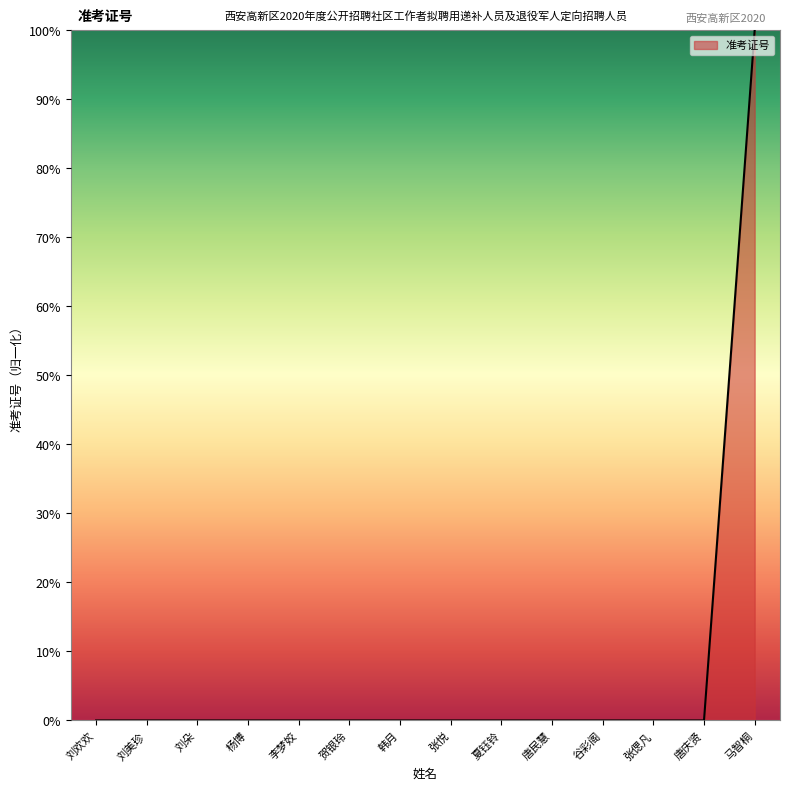

What is the maximum value shown in the chart?

100.0